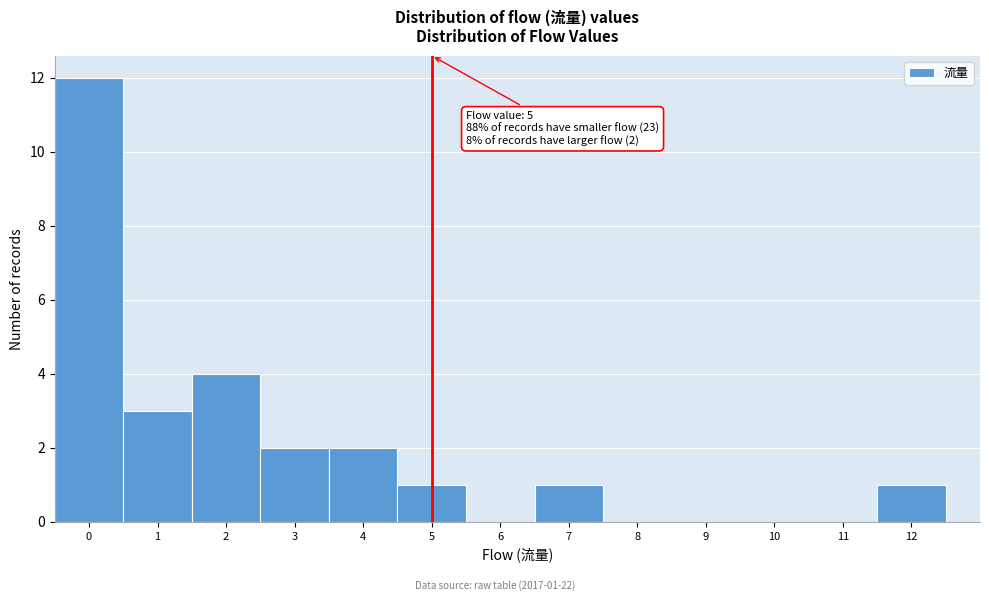

Over which range of the x-axis is the bar tallest?

-0.5 to 0.5